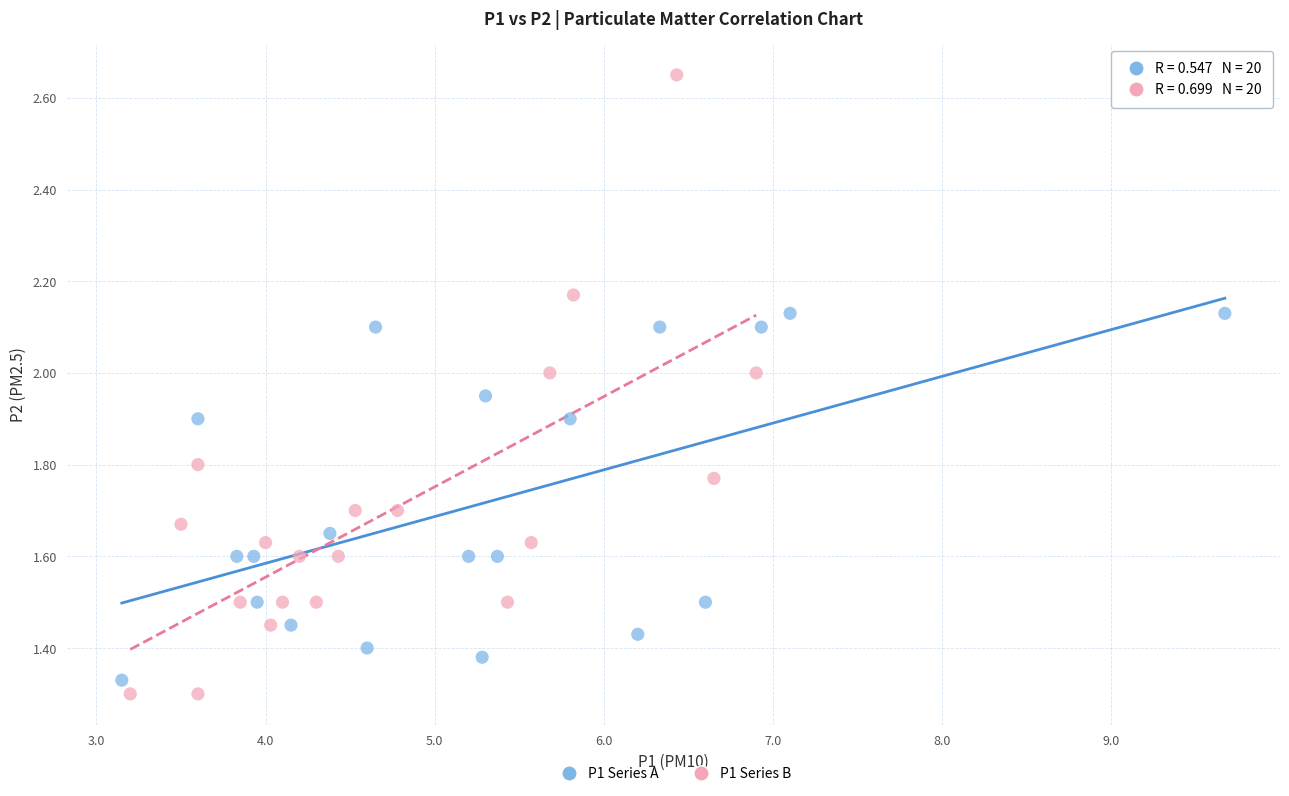

Which series reaches the maximum Y coordinate?

P1 Series B